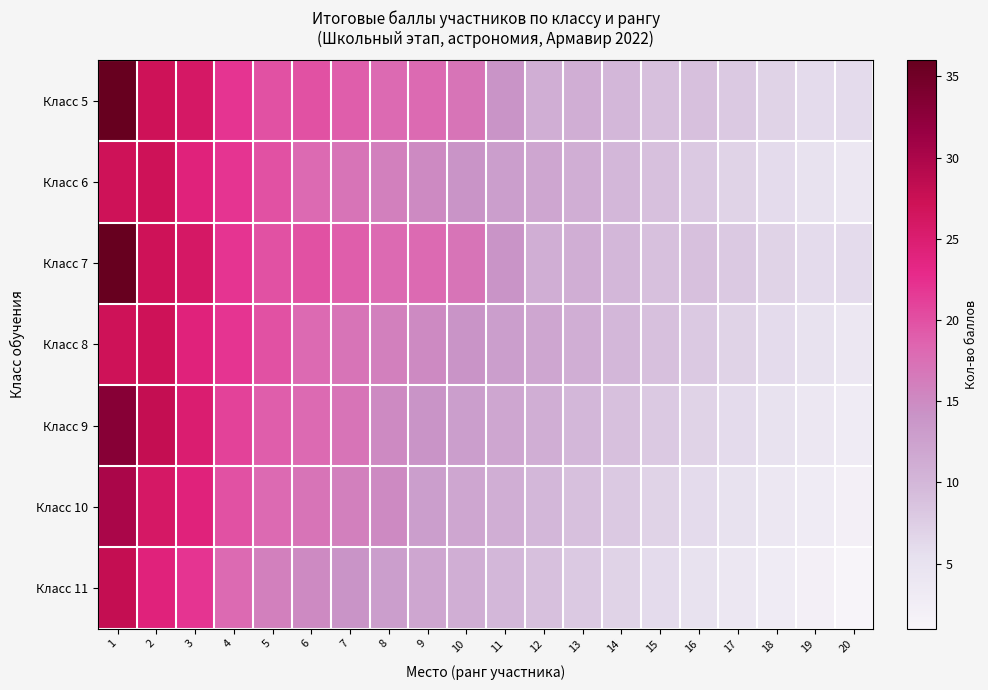

Reading left to right, what are all the values shown in this chart?

Класс 5: 1=36	2=27	3=26	4=22	5=20	6=20	7=19	8=18	9=18	10=17	11=14	12=11	13=11	14=10	15=9	16=9	17=8	18=7	19=6	20=6
Класс 6: 1=27	2=27	3=24	4=22	5=20	6=18	7=17	8=16	9=15	10=14	11=13	12=12	13=11	14=10	15=9	16=8	17=7	18=6	19=5	20=4
Класс 7: 1=36	2=27	3=26	4=22	5=20	6=20	7=19	8=18	9=18	10=17	11=14	12=11	13=11	14=10	15=9	16=9	17=8	18=7	19=6	20=6
Класс 8: 1=27	2=27	3=24	4=22	5=20	6=18	7=17	8=16	9=15	10=14	11=13	12=12	13=11	14=10	15=9	16=8	17=7	18=6	19=5	20=4
Класс 9: 1=33	2=28	3=25	4=21	5=19	6=18	7=17	8=15	9=14	10=13	11=12	12=11	13=10	14=9	15=8	16=7	17=6	18=5	19=4	20=3
Класс 10: 1=30	2=26	3=24	4=20	5=18	6=17	7=16	8=15	9=13	10=12	11=11	12=10	13=9	14=8	15=7	16=6	17=5	18=4	19=3	20=2
Класс 11: 1=28	2=24	3=22	4=18	5=16	6=15	7=14	8=13	9=12	10=11	11=10	12=9	13=8	14=7	15=6	16=5	17=4	18=3	19=2	20=1